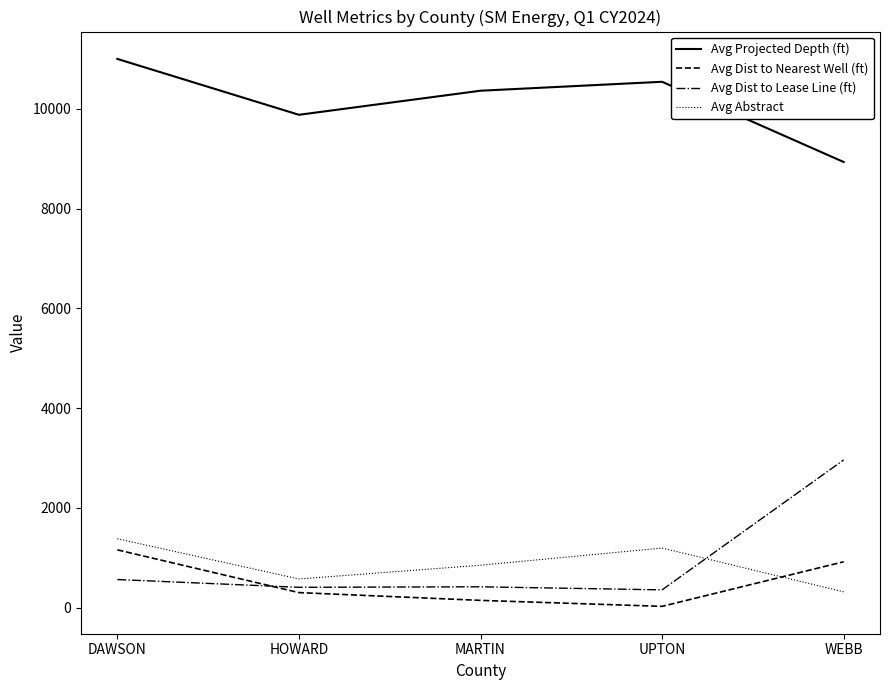

What is the difference between the Avg Abstract values at WEBB and DAWSON?

1065.0